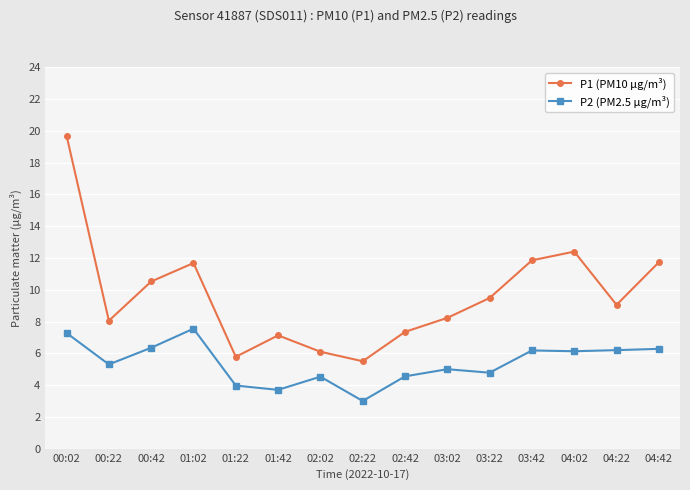

True or false: P2 (PM2.5 µg/m³) and P1 (PM10 µg/m³) intersect in this chart.

False